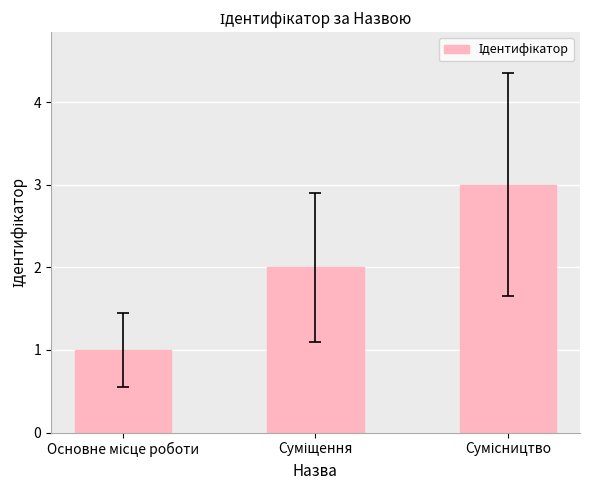

How many series are shown in this chart?

1